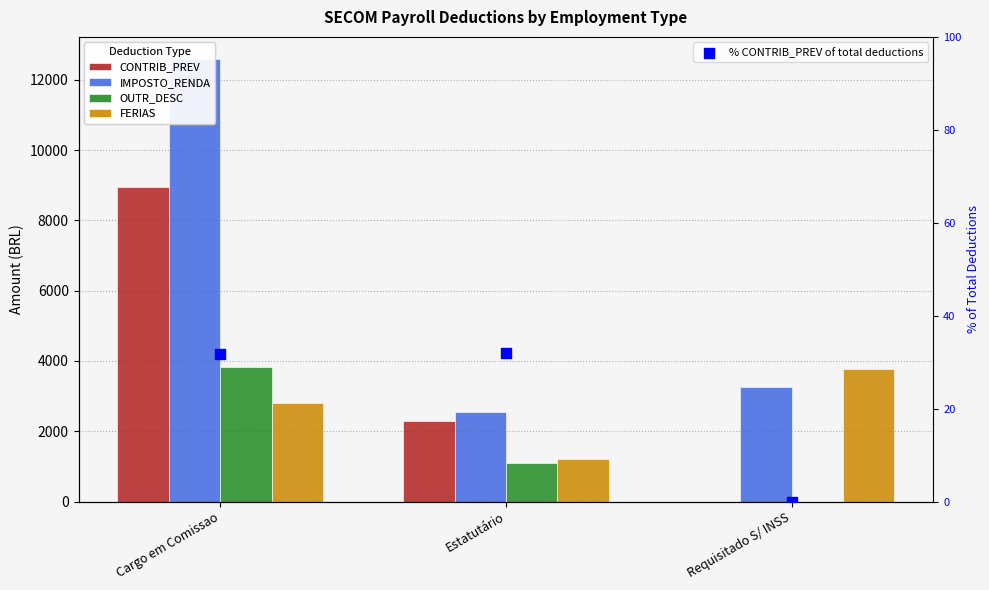

What is the total value across all series at Estatutário?

7195.7